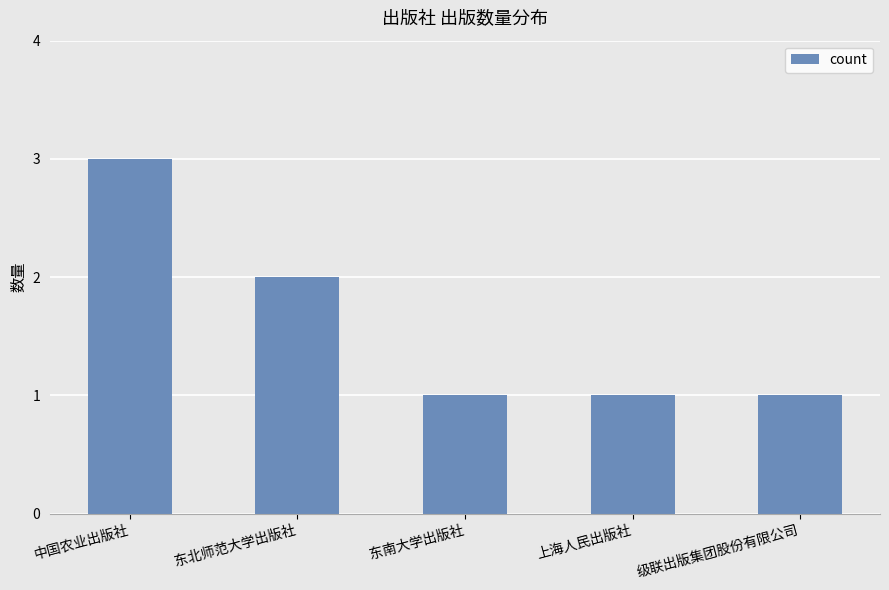

Reading left to right, transcribe all the data shown in this chart.

3	2	1	1	1